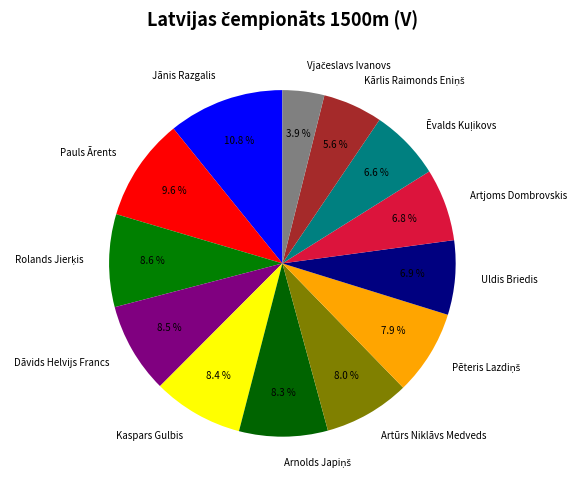

What percentage do Jānis Razgalis and Pauls Ārents together represent?

20.4%